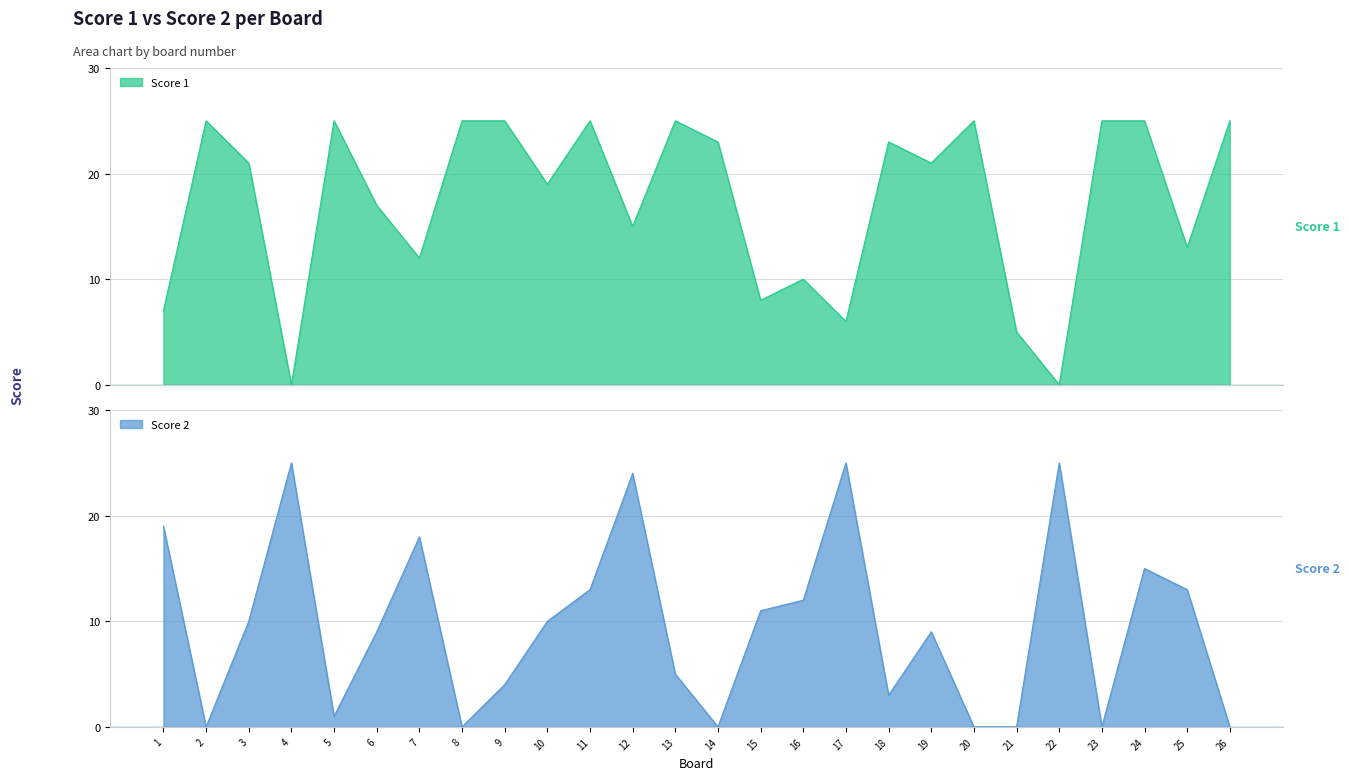

Which has a higher value, 9 or 14?

9